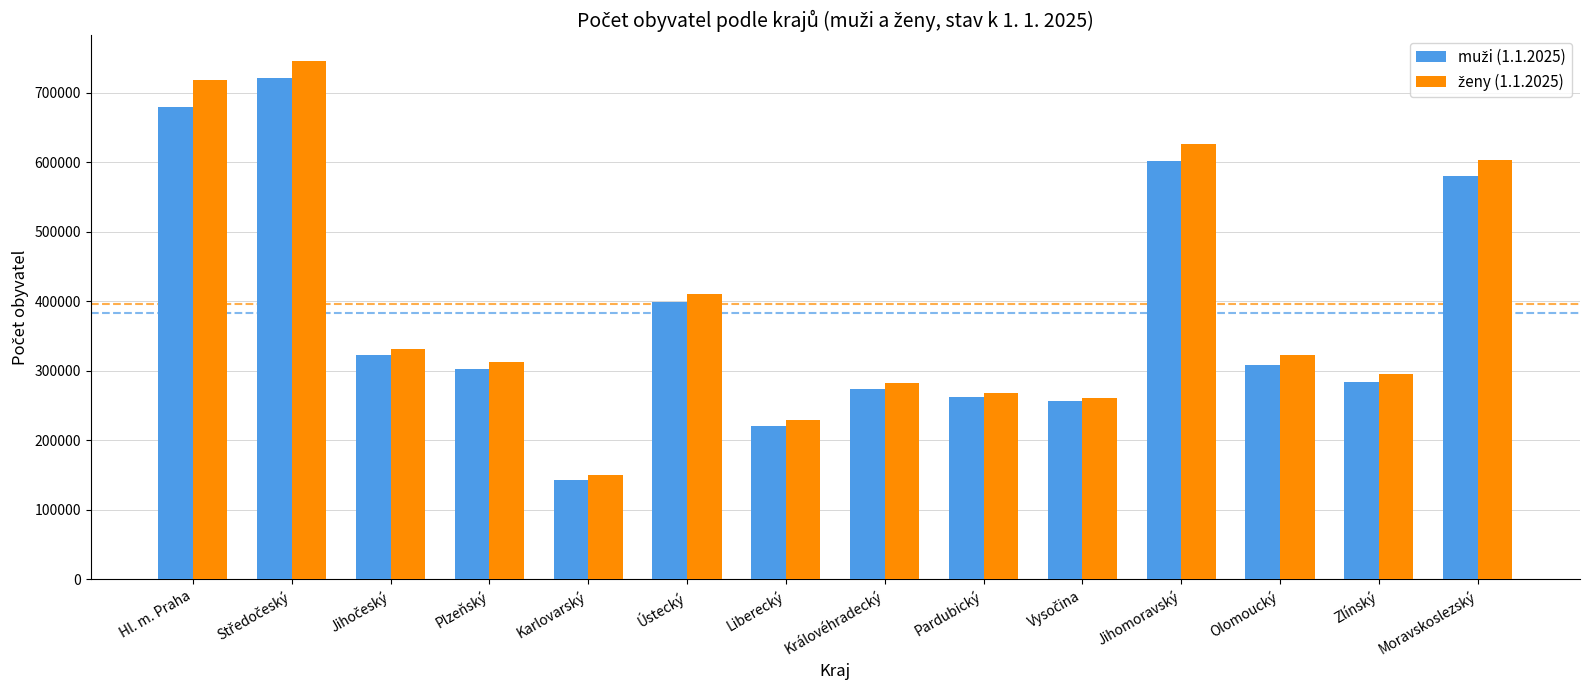

What is the spread (max minus min) of values at Plzeňský?

9642